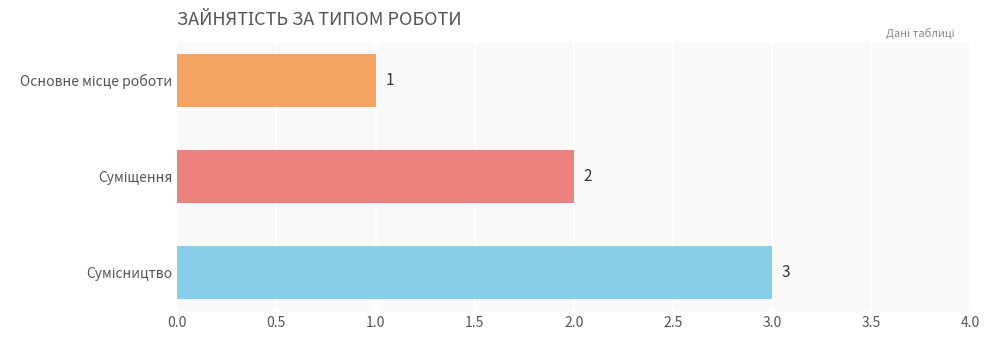

Are the bars horizontal?

Yes